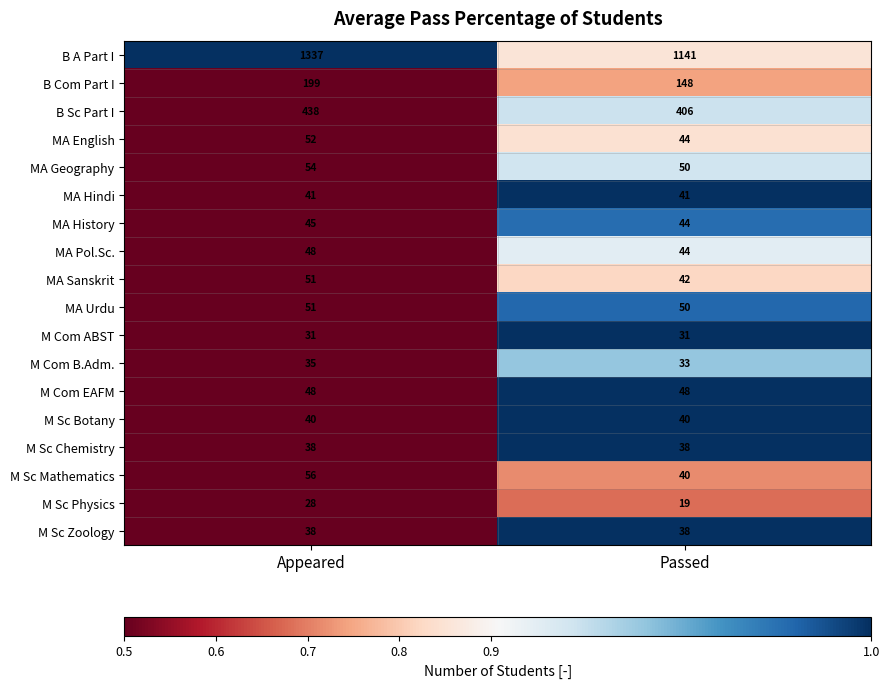

What is the greatest value displayed?

1337